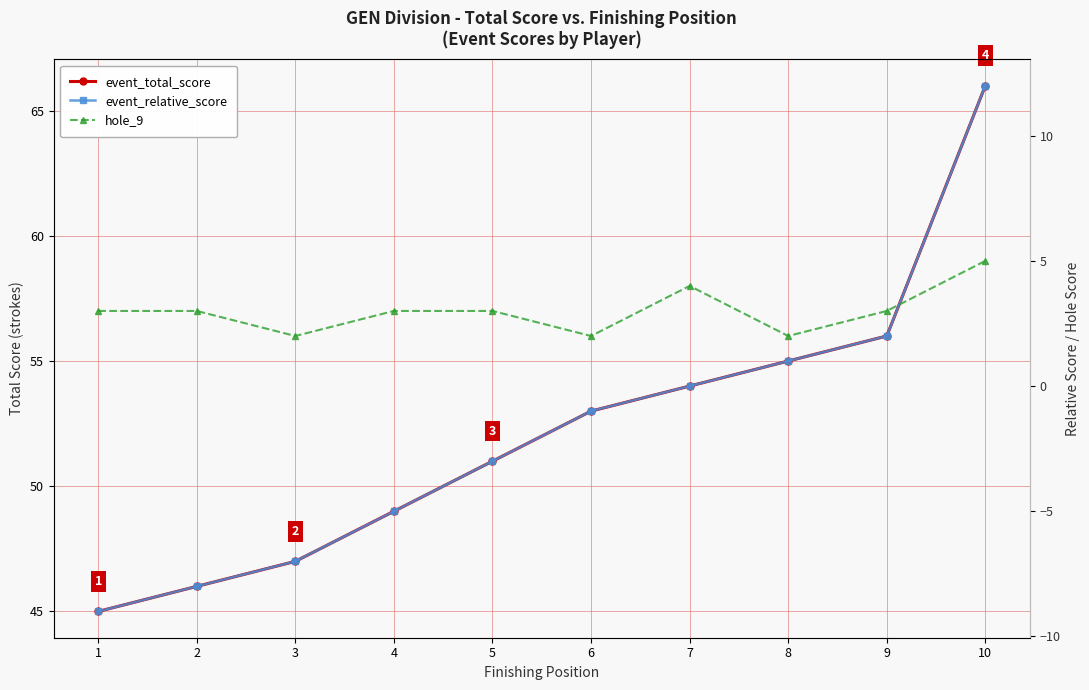

Does the chart display data point markers on the line(s)?

Yes